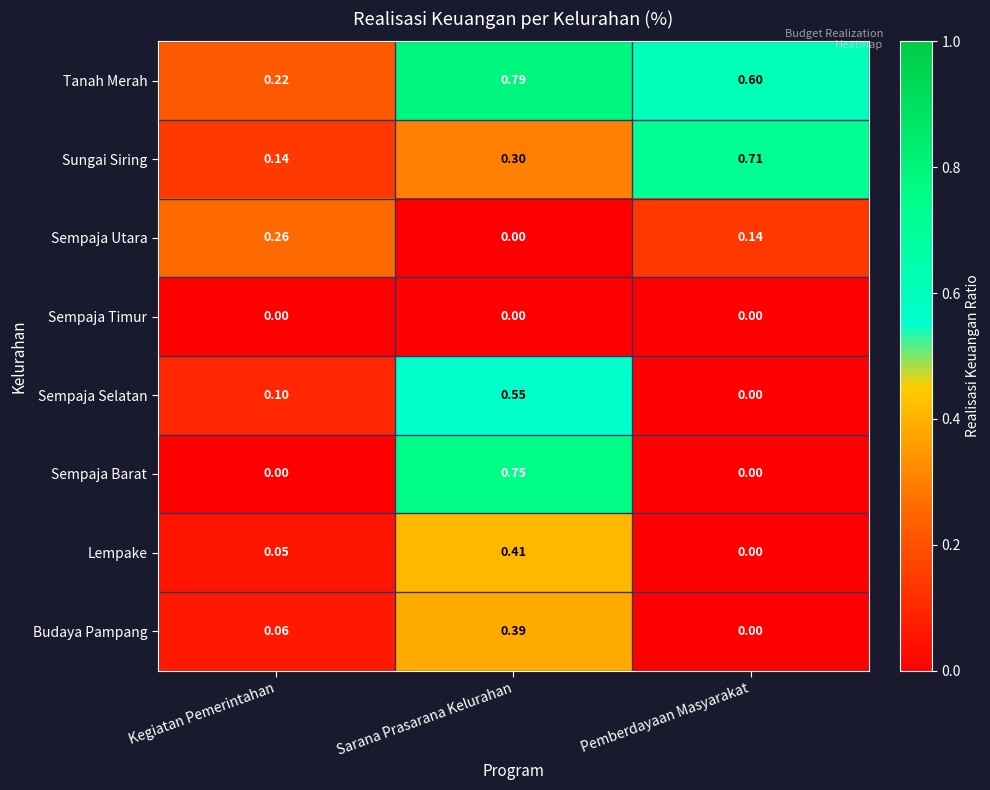

Which category has the highest value in the Budaya Pampang series?

Sarana Prasarana Kelurahan